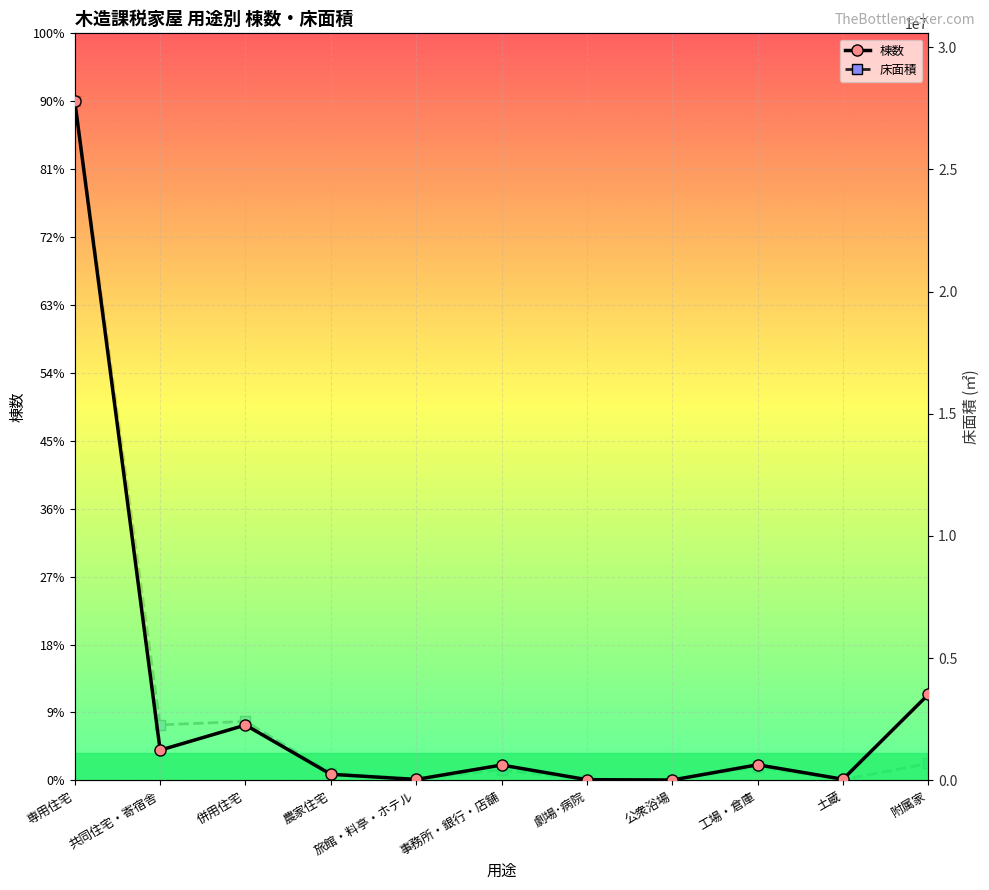

At which label does 床面積 reach its peak?

専用住宅